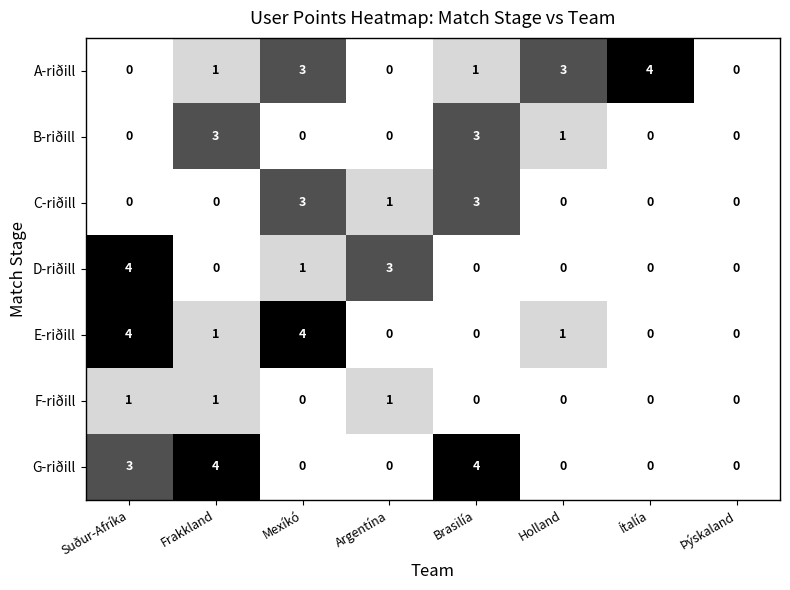

Is it true that E-riðill equals 1 at Frakkland?

True